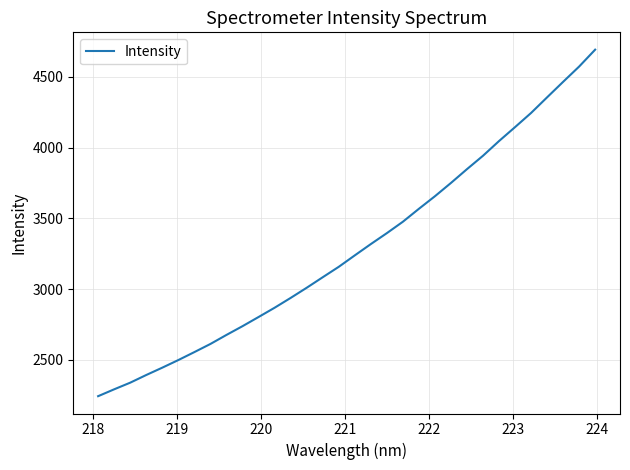

What is the average value?

3293.0